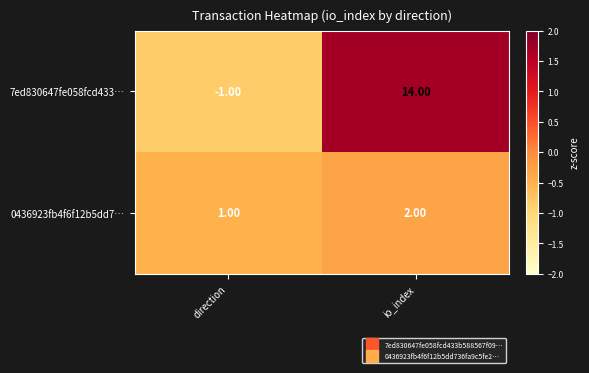

Which series has the widest spread of values?

7ed830647fe058fcd433…